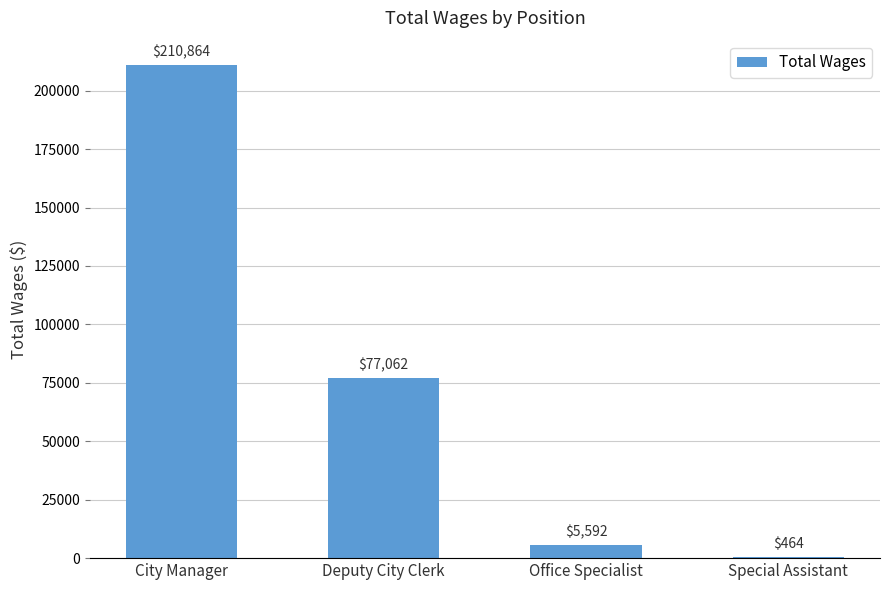

At which label does the data first exceed 77062?

City Manager